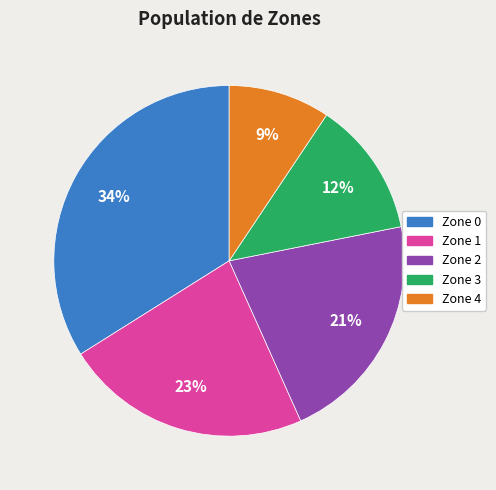

How many slices are in this pie chart?

5